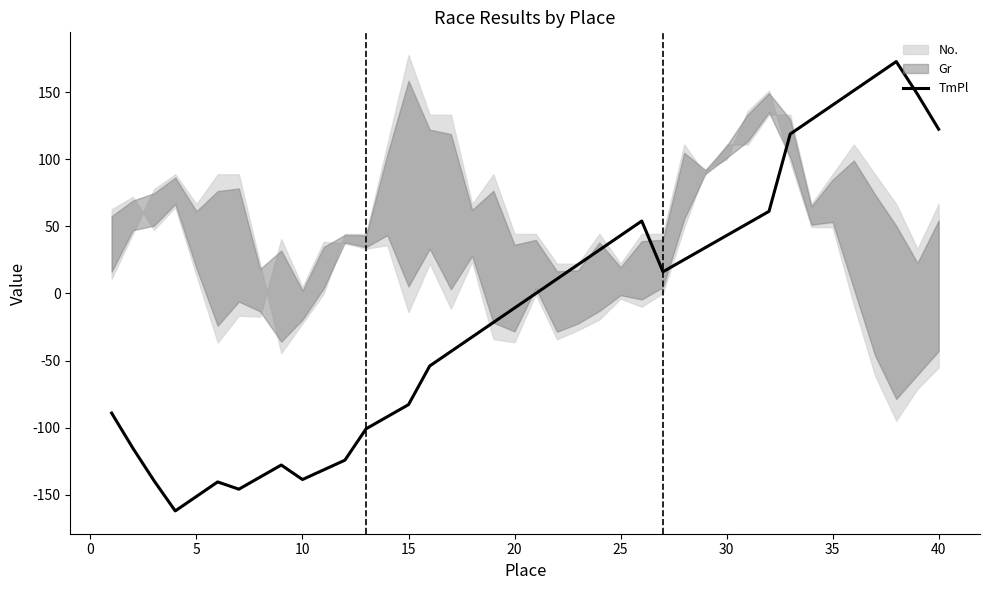

What is the highest value of the TmPl series?

173.0